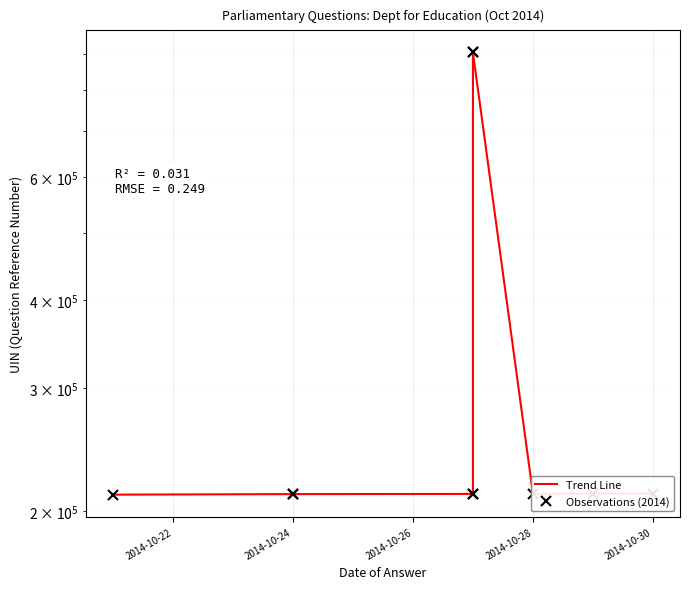

How many lines are shown in the chart?

2